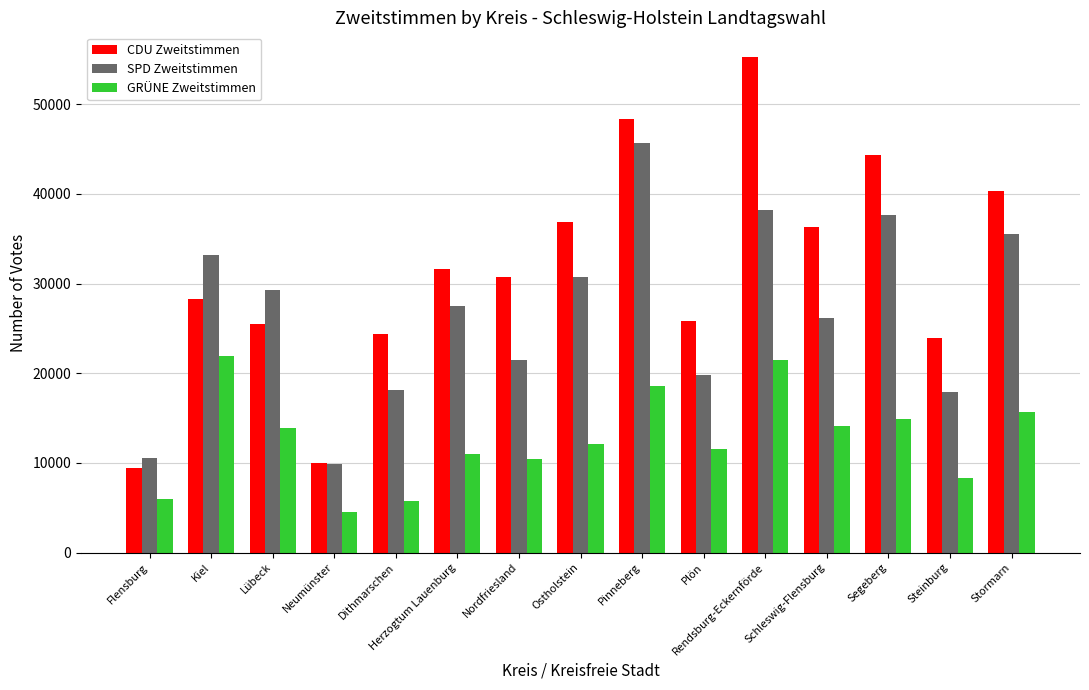

What is the greatest value displayed?

55263